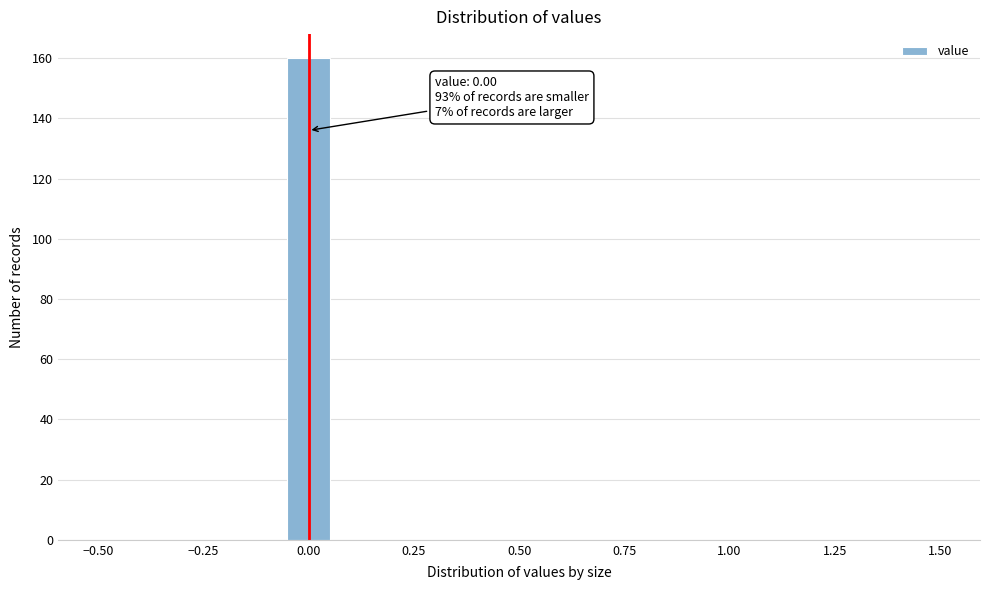

Read against the x-axis, roughly where is the centre of the tallest bar?

0.00